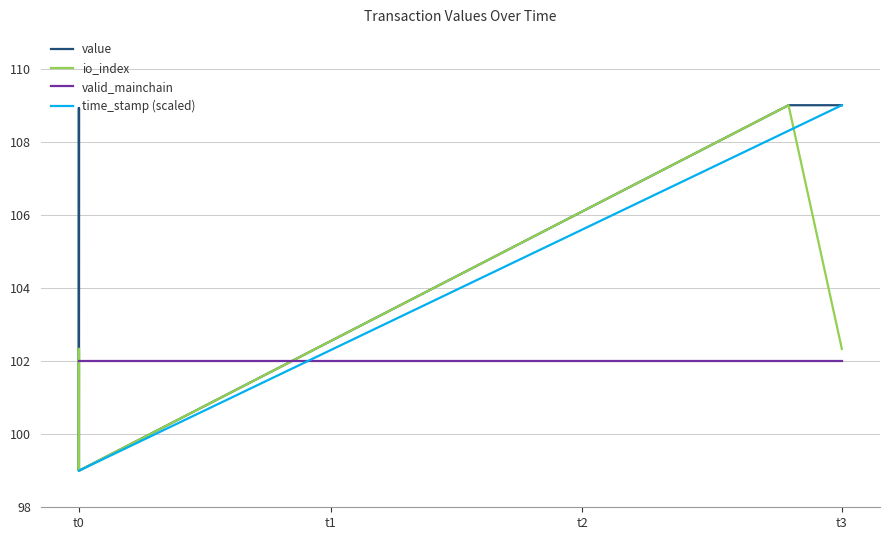

At which label is value closest to 104?

t0